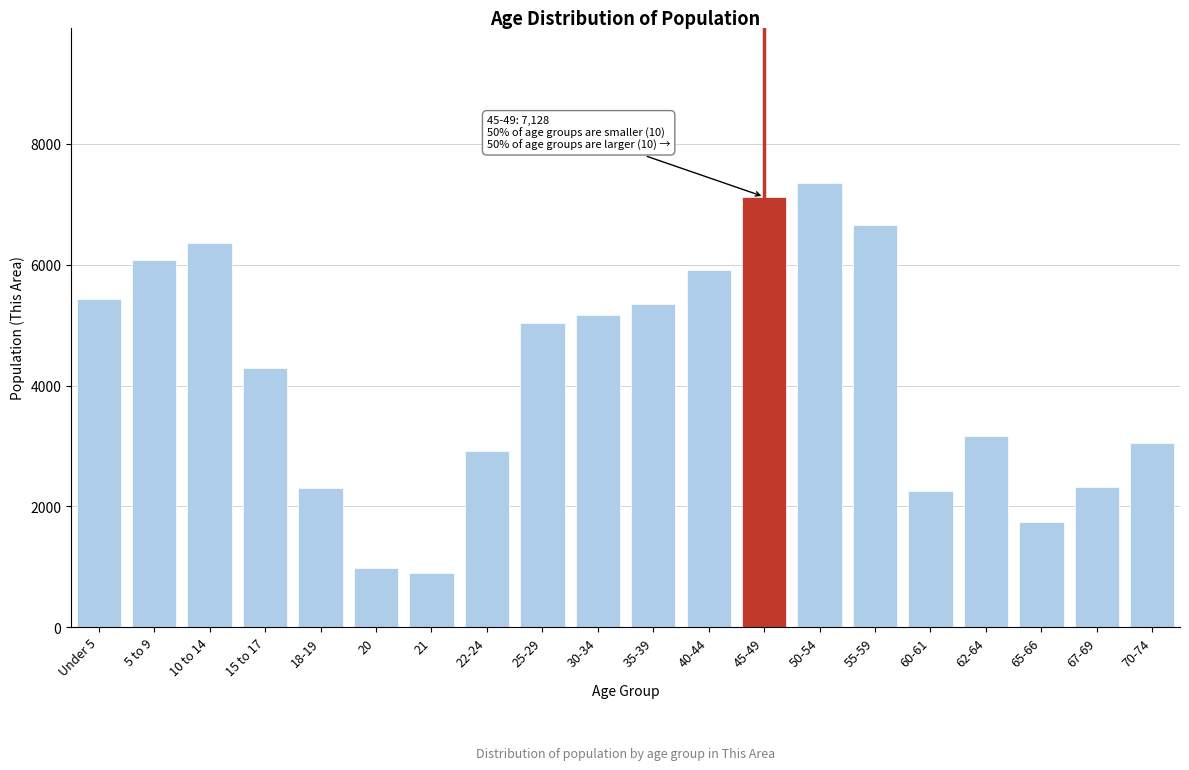

What is the difference between the maximum and minimum values?

6446